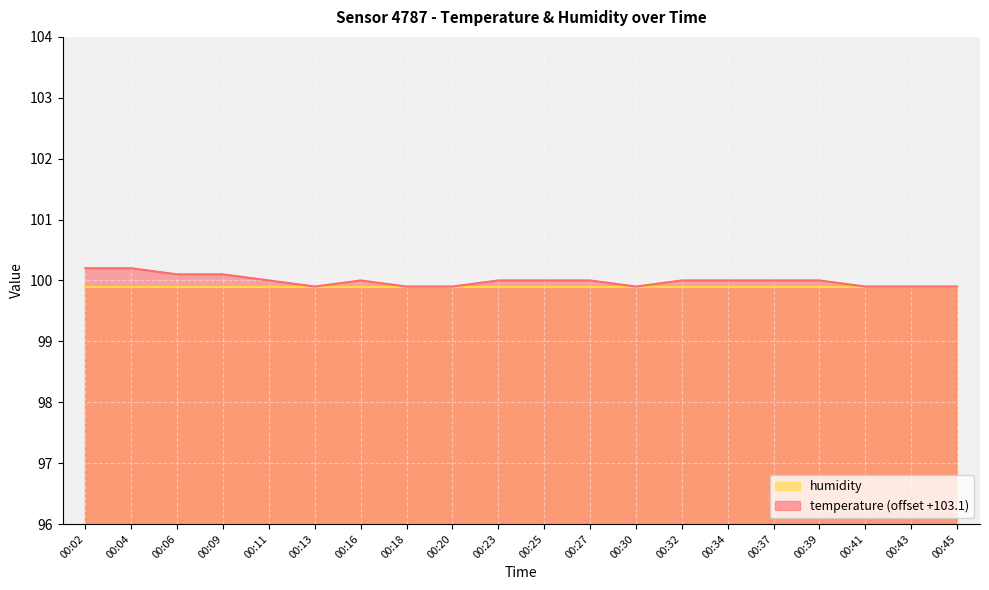

How many categories are shown in the chart?

20